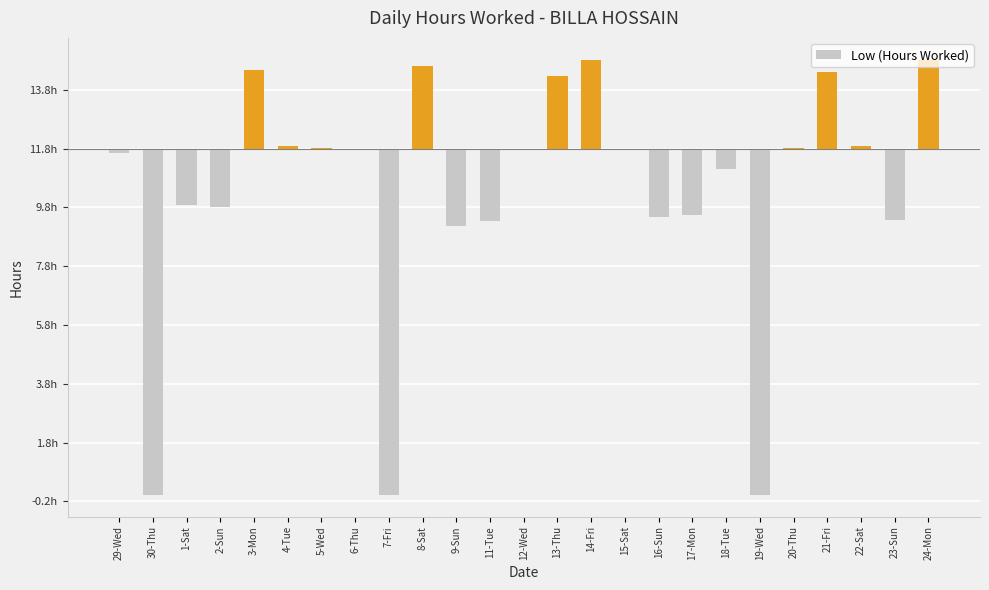

Where does the data first go above 0?

3-Mon